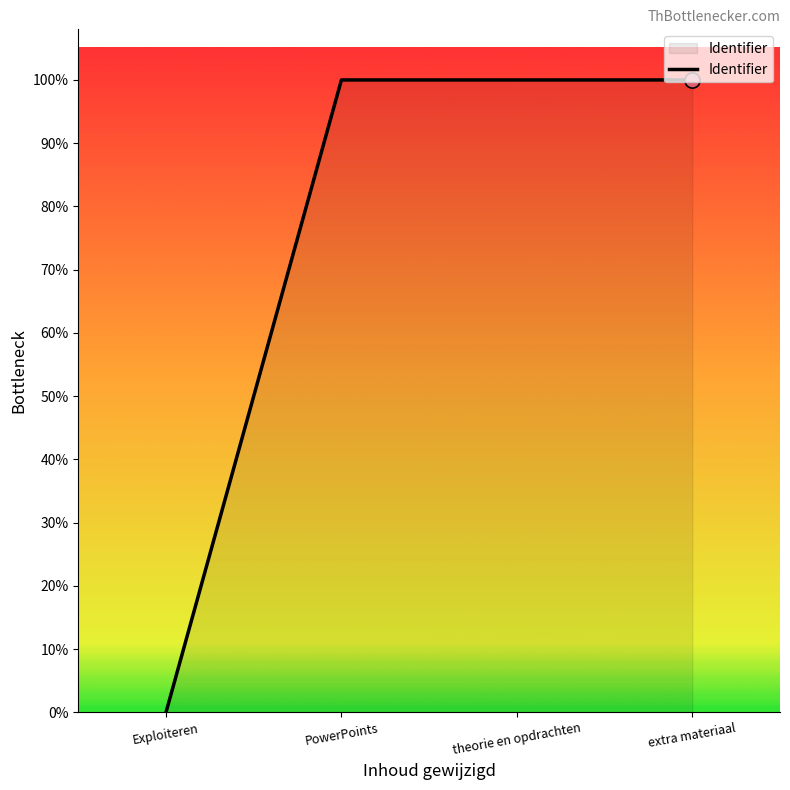

Is this an area chart (filled region under the line)?

Yes